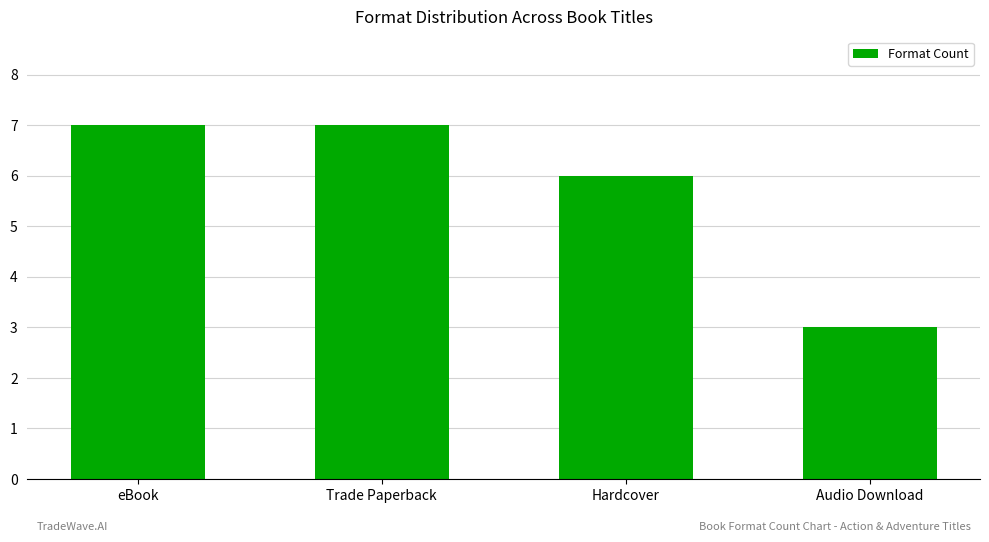

What is the label of the 1st bar from the right?

Audio Download